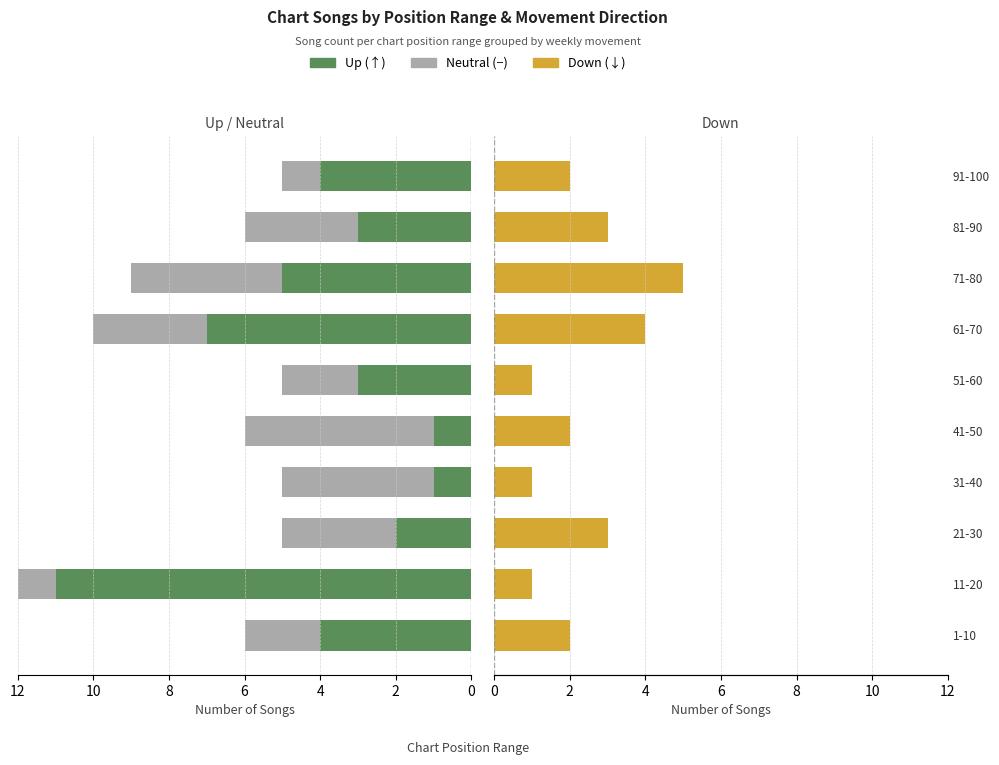

What is the highest value of the Neutral series?

5